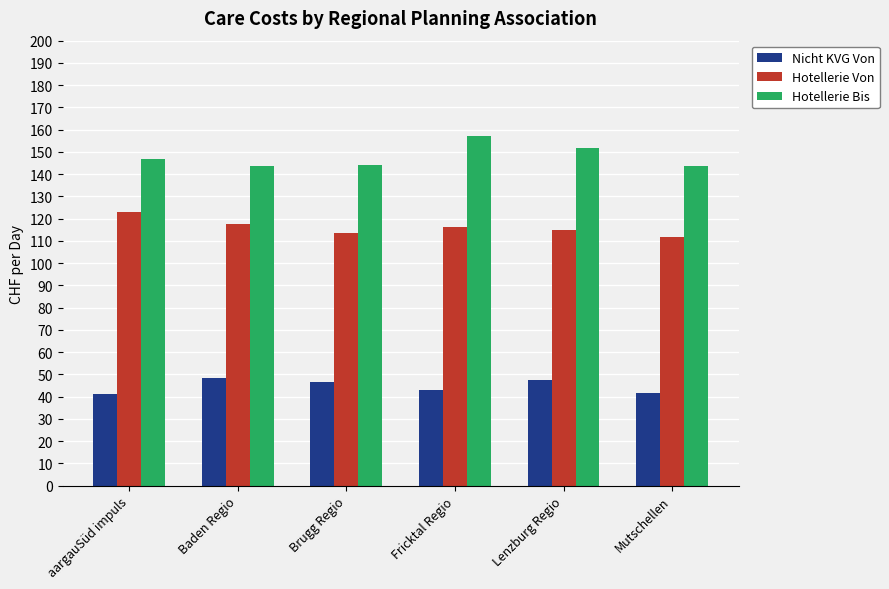

What is the total value across all series at Baden Regio?

310.0